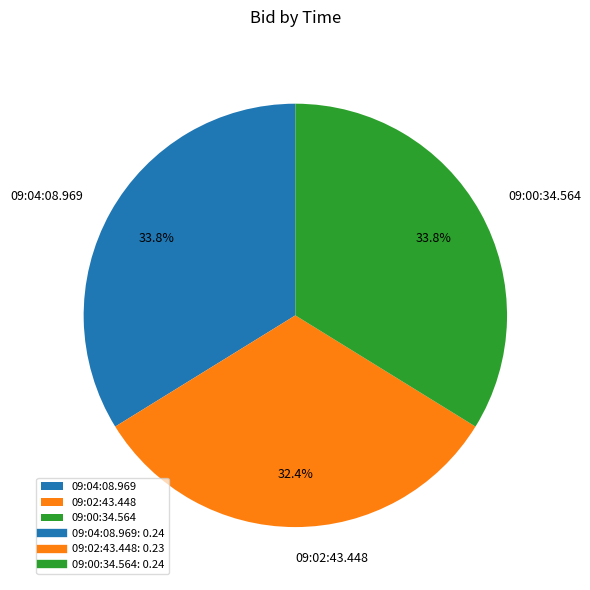

How many segments does this pie chart have?

3